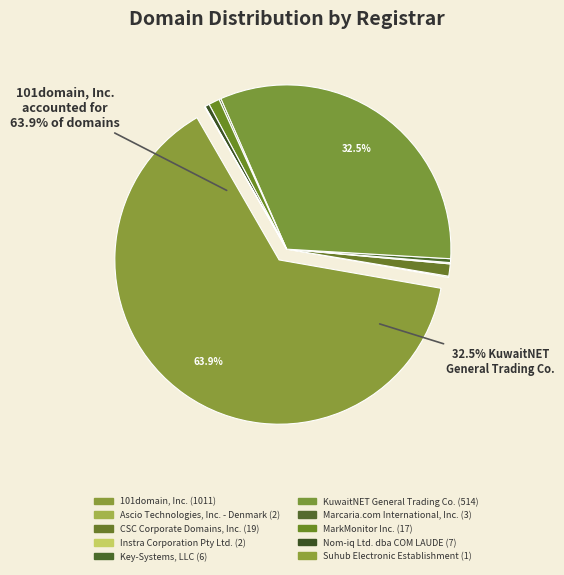

Rank the categories by value from lowest to highest.

Suhub Electronic Establishment, Ascio Technologies, Inc. - Denmark, Instra Corporation Pty Ltd., Marcaria.com International, Inc., Key-Systems, LLC, Nom-iq Ltd. dba COM LAUDE, MarkMonitor Inc., CSC Corporate Domains, Inc., KuwaitNET General Trading Co., 101domain, Inc.